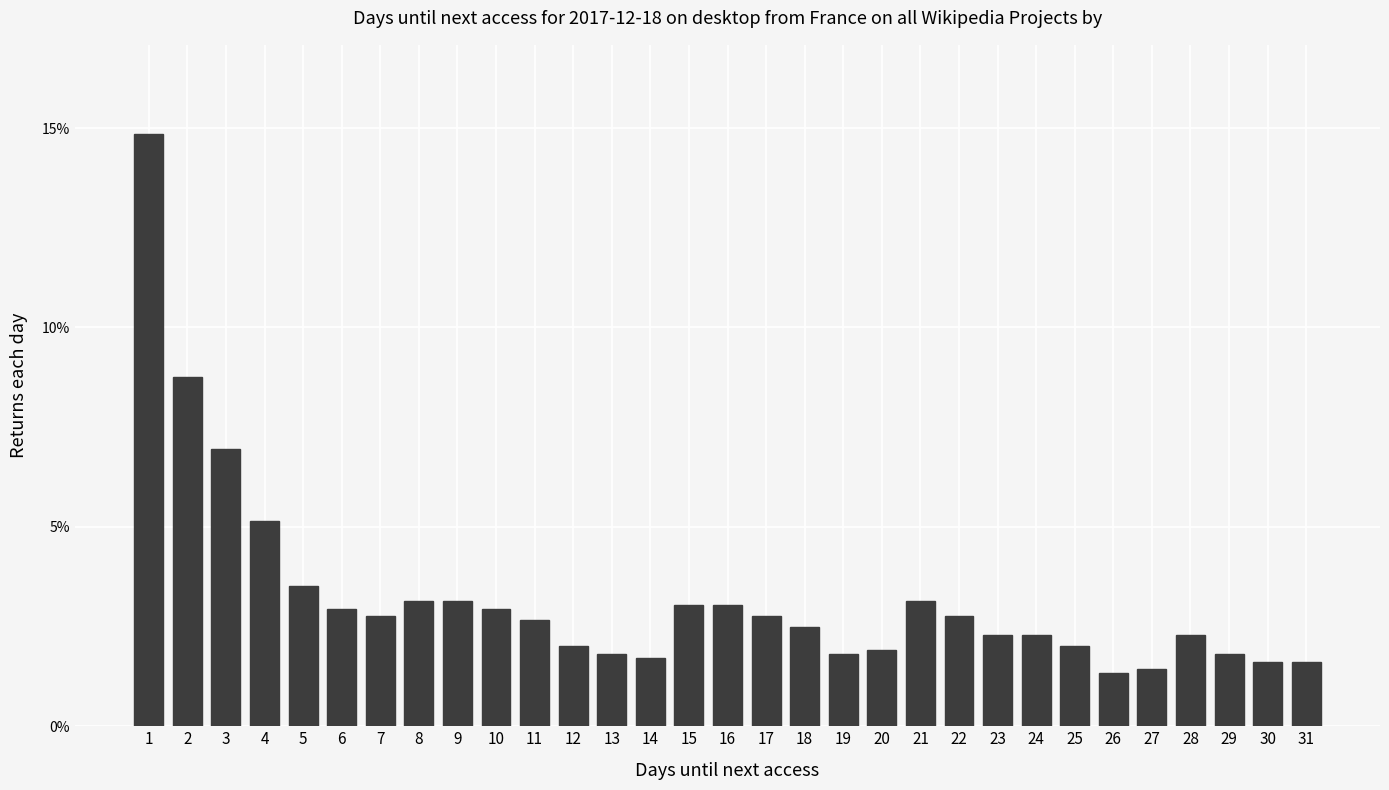

The chart shows a value of 2.7 at 29. True or false?

False